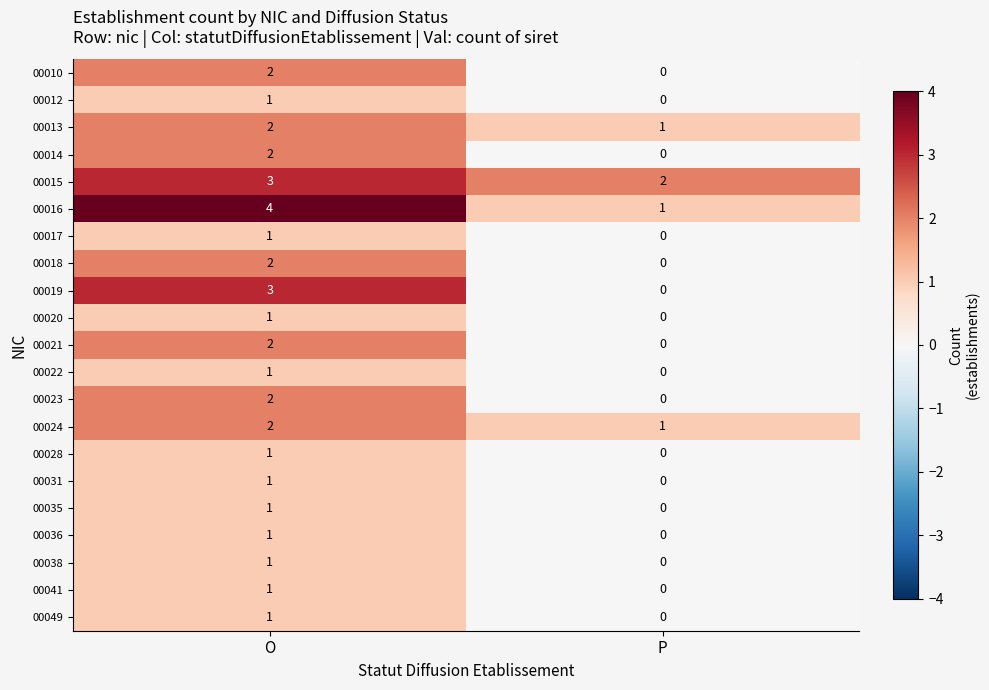

At which category is the sum across all series the highest?

O